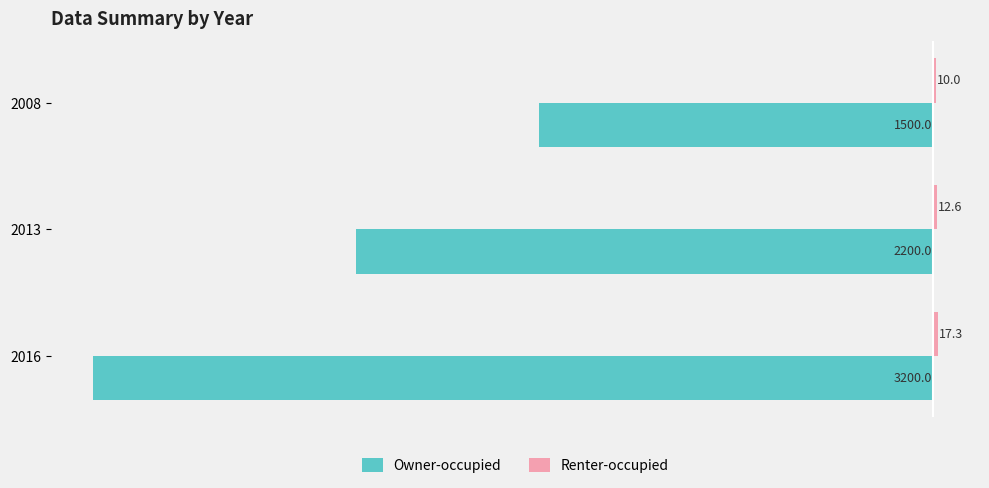

What is the sum of all Owner-occupied values?

-6900.0